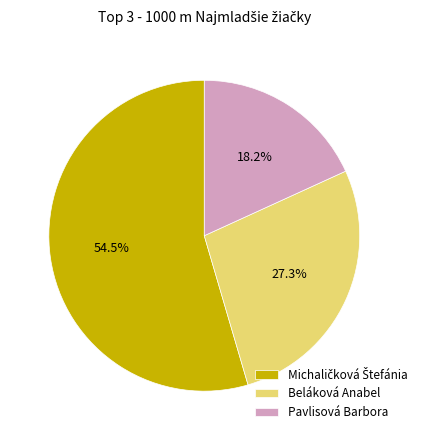

Which slice is the smallest?

Pavlisová Barbora